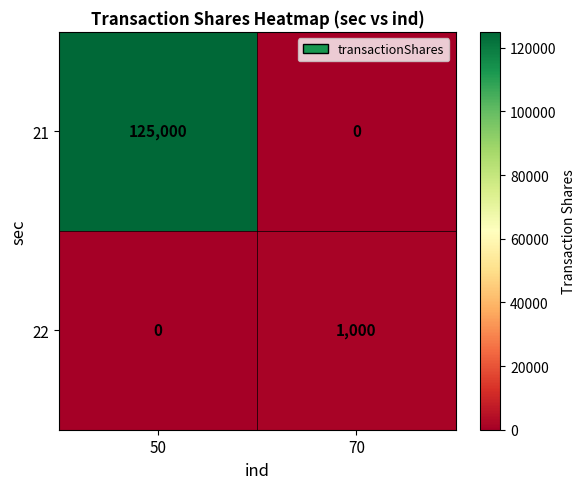

What is the difference between the 21 values at 50 and 70?

125000